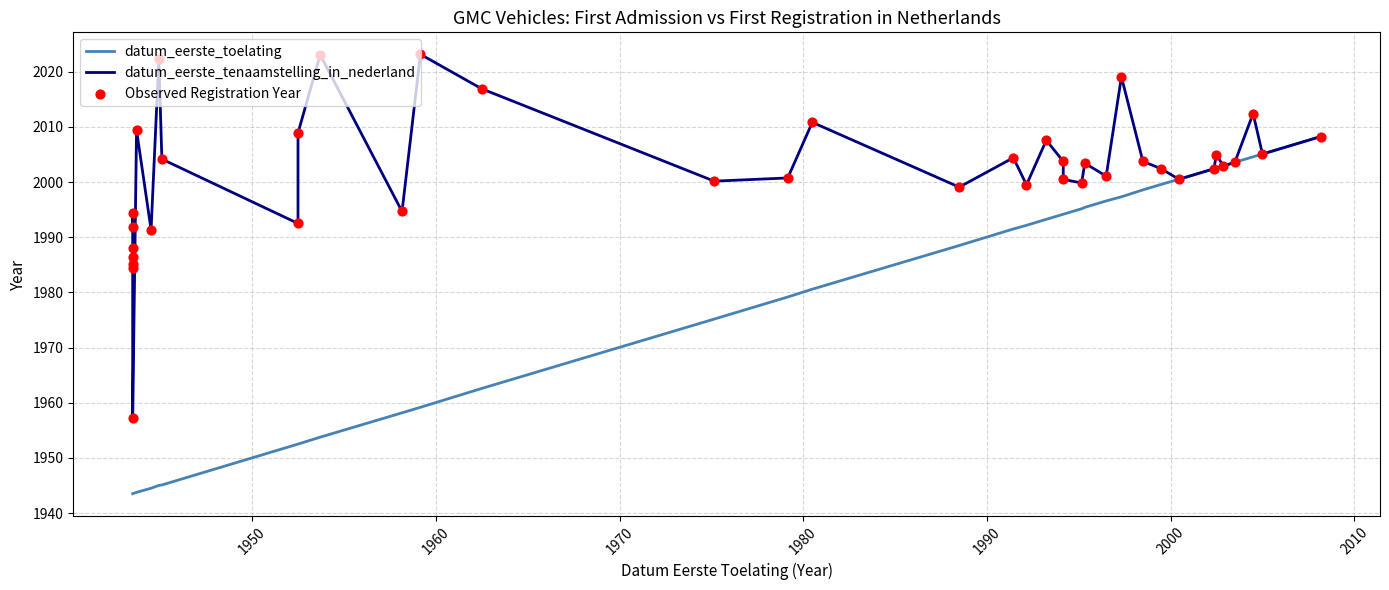

What are all the series names shown in the legend?

datum_eerste_toelating, datum_eerste_tenaamstelling_in_nederland, Observed Registration Year